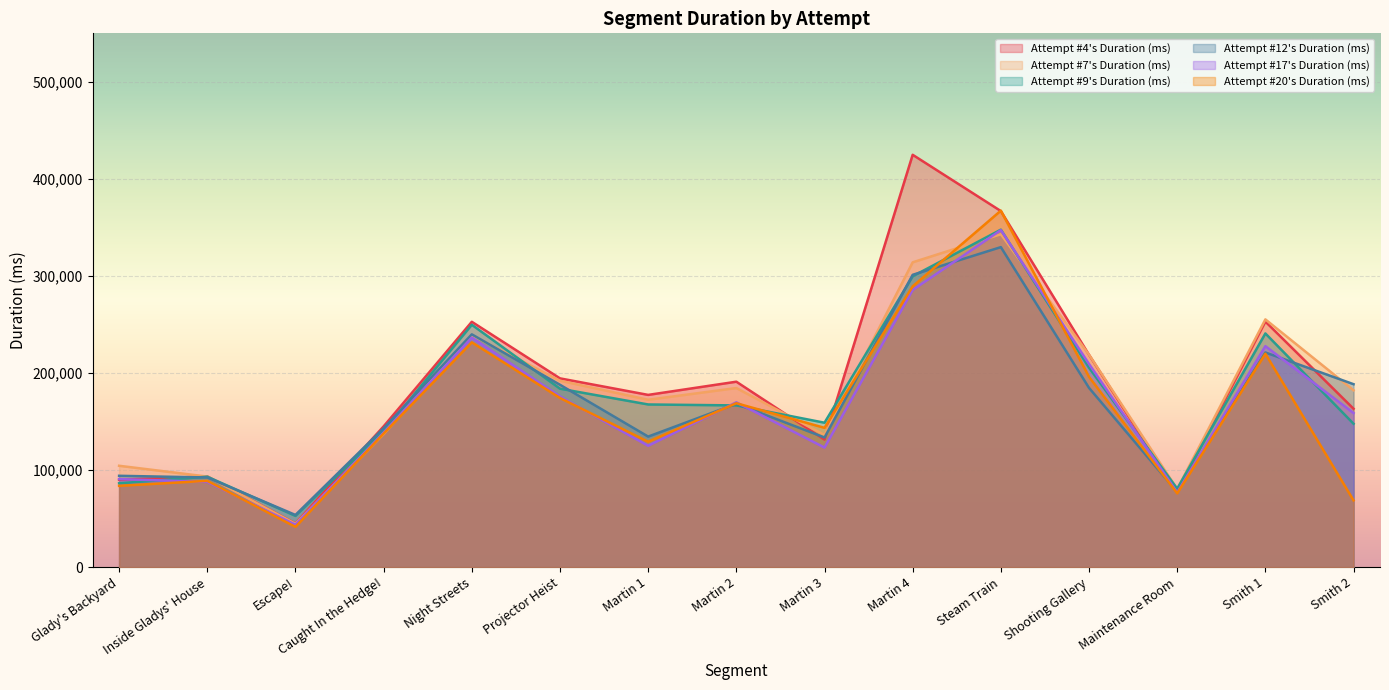

How many lines are shown in the chart?

6